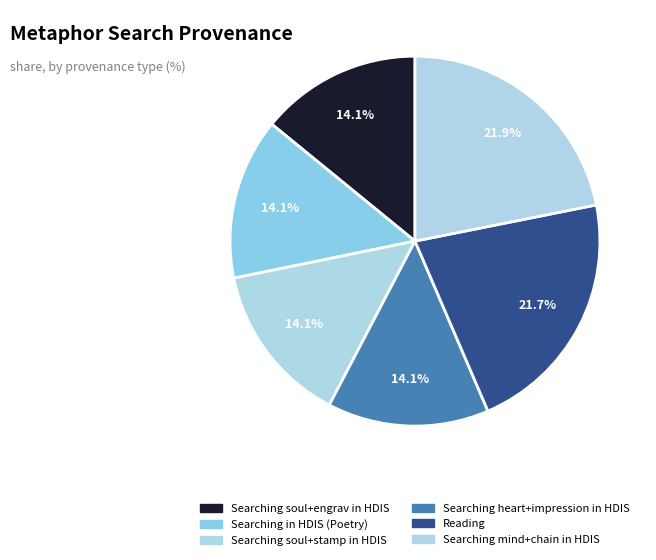

How many segments does this pie chart have?

6